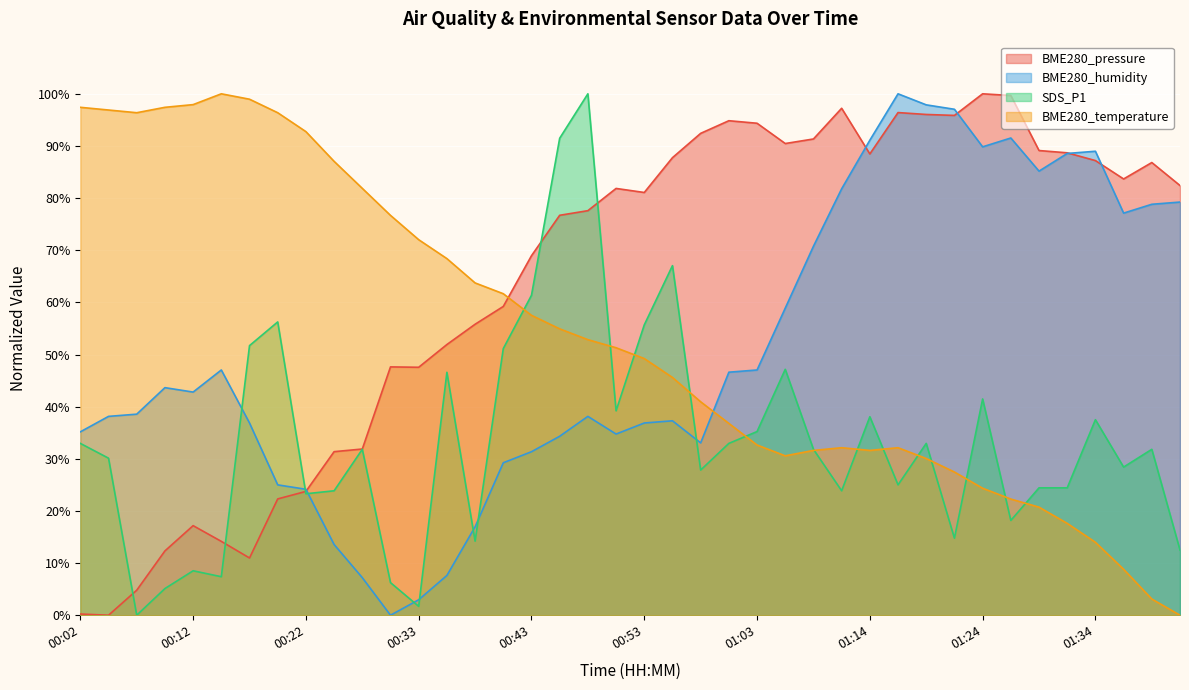

Reading right to left, transcribe all the data shown in this chart.

BME280_pressure: 01:42=82.4	01:40=86.8	01:37=83.7	01:34=87.2	01:32=88.7	01:29=89.1	01:27=99.7	01:24=100.0	01:22=95.9	01:19=96.0	01:16=96.4	01:14=88.5	01:11=97.2	01:09=91.3	01:06=90.5	01:03=94.4	01:01=94.8	00:58=92.4	00:56=87.8	00:53=81.1	00:51=81.9	00:48=77.6	00:45=76.7	00:43=68.9	00:40=59.2	00:38=55.8	00:35=51.9	00:33=47.6	00:30=47.6	00:27=31.9	00:25=31.4	00:22=23.7	00:20=22.3	00:17=11.0	00:15=14.2	00:12=17.2	00:09=12.3	00:07=4.8	00:04=0.0	00:02=0.2
BME280_humidity: 01:42=79.2	01:40=78.8	01:37=77.1	01:34=89.0	01:32=88.6	01:29=85.2	01:27=91.5	01:24=89.8	01:22=97.0	01:19=97.9	01:16=100.0	01:14=91.1	01:11=81.8	01:09=70.8	01:06=58.9	01:03=47.0	01:01=46.6	00:58=33.1	00:56=37.3	00:53=36.9	00:51=34.7	00:48=38.1	00:45=34.3	00:43=31.4	00:40=29.2	00:38=16.9	00:35=7.6	00:33=3.0	00:30=0.0	00:27=7.2	00:25=13.6	00:22=24.2	00:20=25.0	00:17=36.9	00:15=47.0	00:12=42.8	00:09=43.6	00:07=38.6	00:04=38.1	00:02=35.2
SDS_P1: 01:42=12.5	01:40=31.8	01:37=28.4	01:34=37.5	01:32=24.4	01:29=24.4	01:27=18.2	01:24=41.5	01:22=14.8	01:19=33.0	01:16=25.0	01:14=38.1	01:11=23.9	01:09=31.8	01:06=47.2	01:03=35.2	01:01=33.0	00:58=27.8	00:56=67.0	00:53=55.7	00:51=39.2	00:48=100.0	00:45=91.5	00:43=61.4	00:40=51.1	00:38=14.2	00:35=46.6	00:33=1.7	00:30=6.3	00:27=31.8	00:25=23.9	00:22=23.3	00:20=56.3	00:17=51.7	00:15=7.4	00:12=8.5	00:09=5.1	00:07=0.0	00:04=30.1	00:02=33.0
BME280_temperature: 01:42=0.0	01:40=3.1	01:37=8.8	01:34=14.0	01:32=17.6	01:29=20.7	01:27=22.3	01:24=24.4	01:22=27.5	01:19=30.1	01:16=32.1	01:14=31.6	01:11=32.1	01:09=31.6	01:06=30.6	01:03=32.6	01:01=36.8	00:58=40.9	00:56=45.6	00:53=49.2	00:51=51.3	00:48=52.8	00:45=54.9	00:43=57.5	00:40=61.7	00:38=63.7	00:35=68.4	00:33=72.0	00:30=76.7	00:27=81.9	00:25=87.0	00:22=92.7	00:20=96.4	00:17=99.0	00:15=100.0	00:12=97.9	00:09=97.4	00:07=96.4	00:04=96.9	00:02=97.4